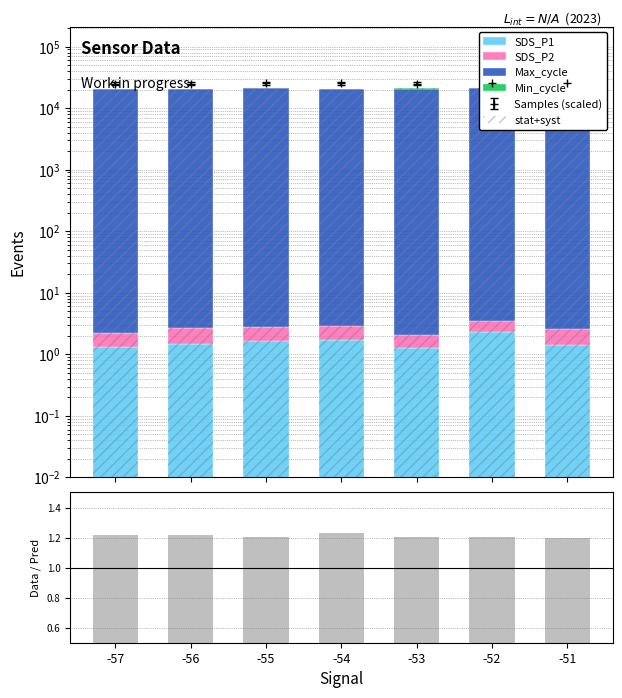

What is the greatest value displayed?

20980.0